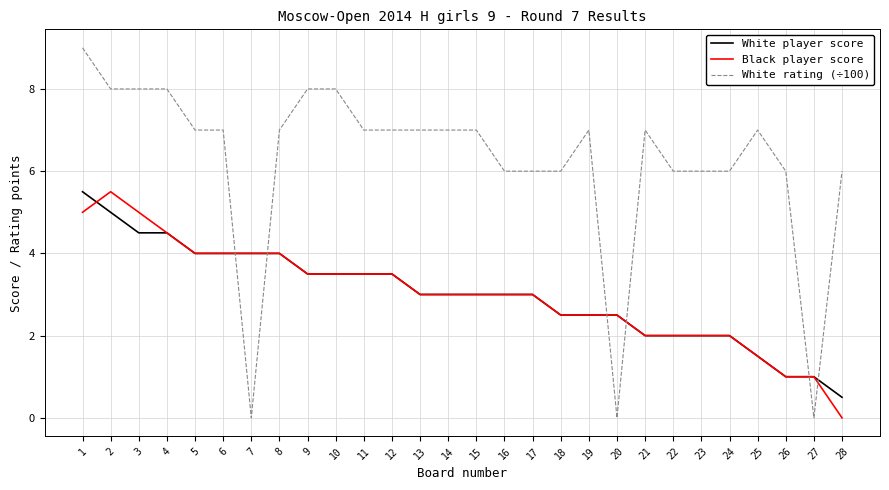

True or false: White rating (÷100) has more than 0 points higher than both neighbors.

True